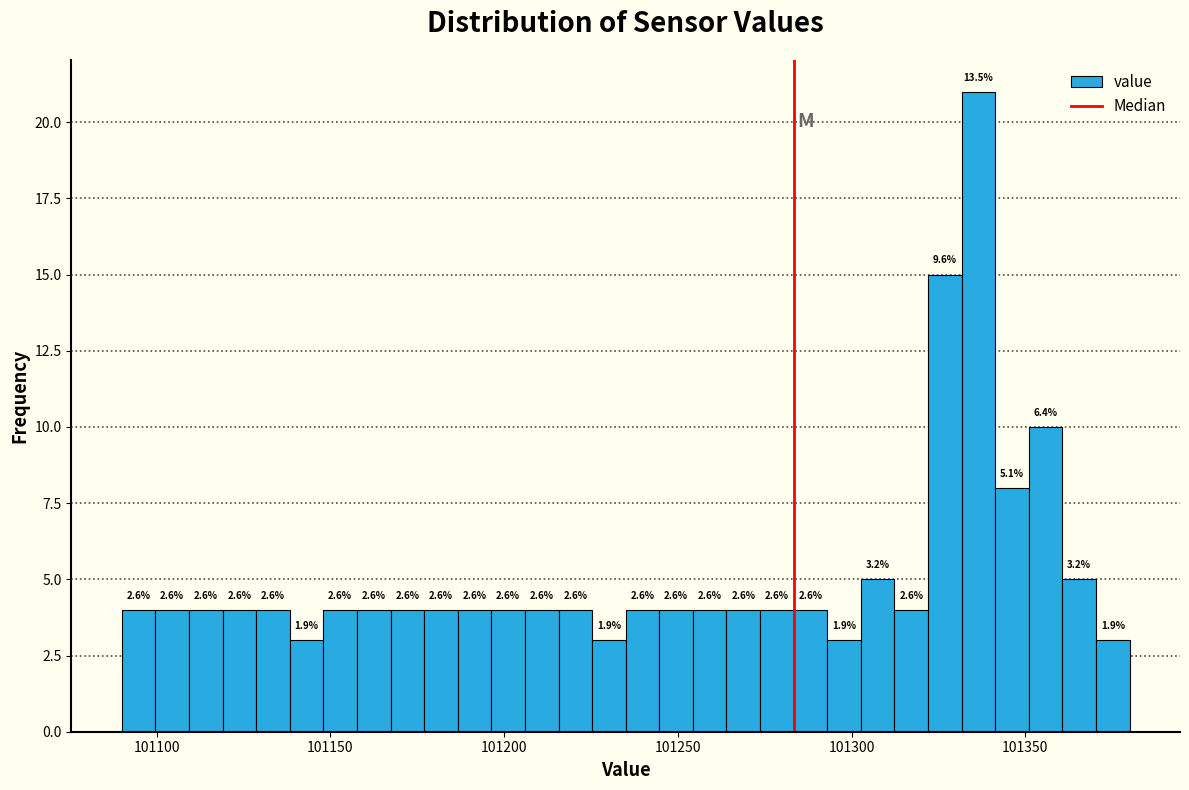

Around what value on the x-axis is the tallest bar? Give the approximate position of its centre, as read against the axis.

101335